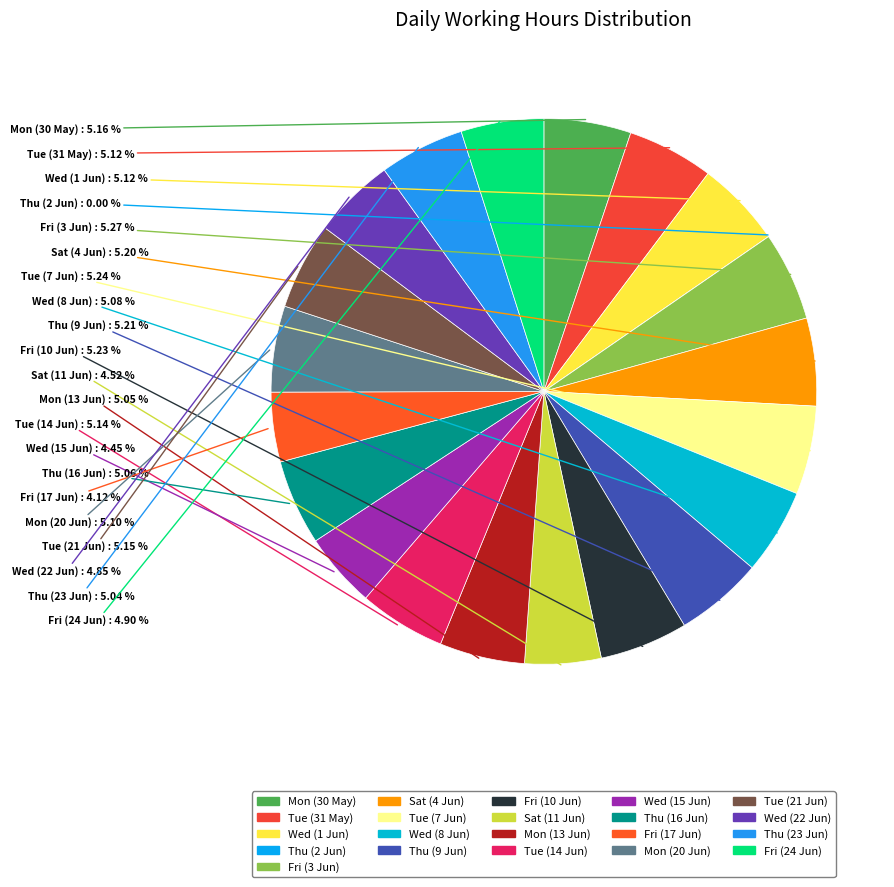

Which has a higher value, Wed (22 Jun) or Mon (20 Jun)?

Mon (20 Jun)